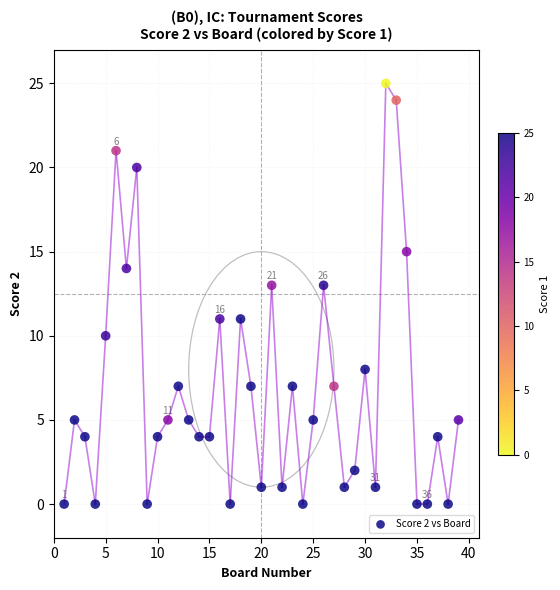

What is the range of X values (max minus min)?

38